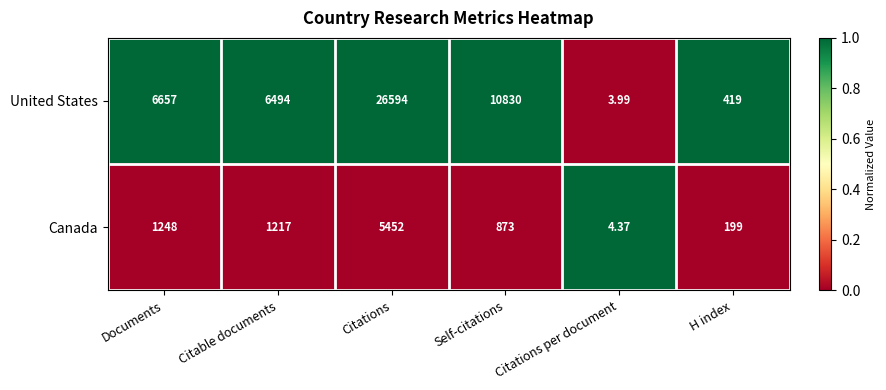

Rank the series at Self-citations from highest to lowest value.

United States, Canada